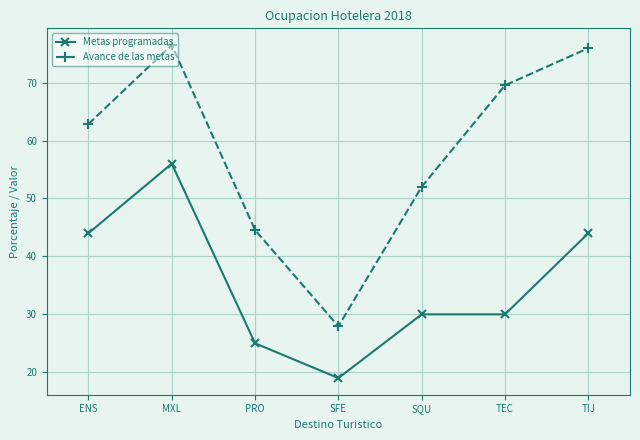

Where does the Avance de las metas series first go above 62?

ENS